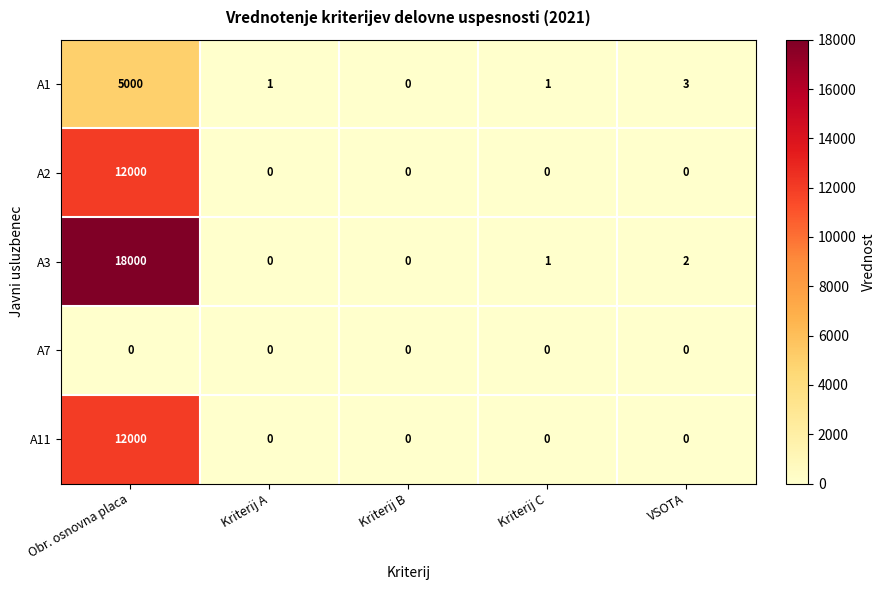

Which category has the highest value in the A3 series?

Obr. osnovna placa